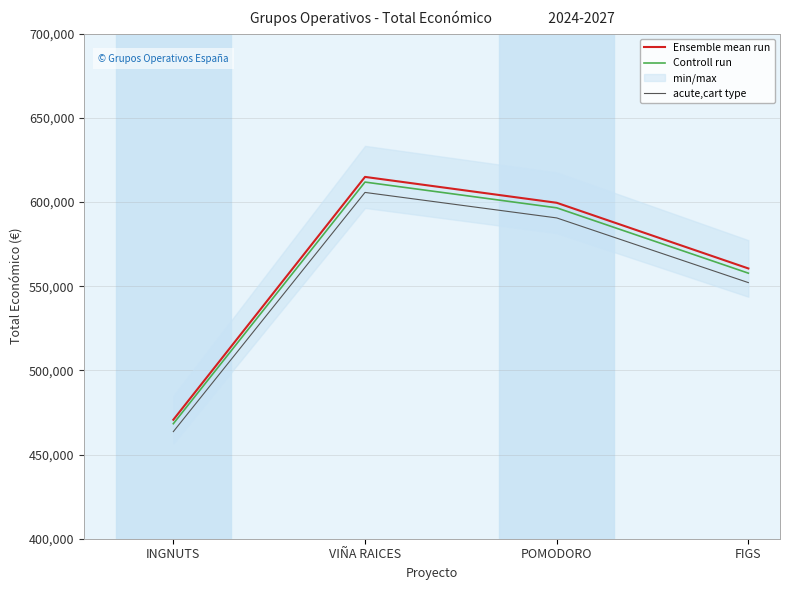

Rank the series by their maximum value, from highest to lowest.

Ensemble mean run, Controll run, acute,cart type